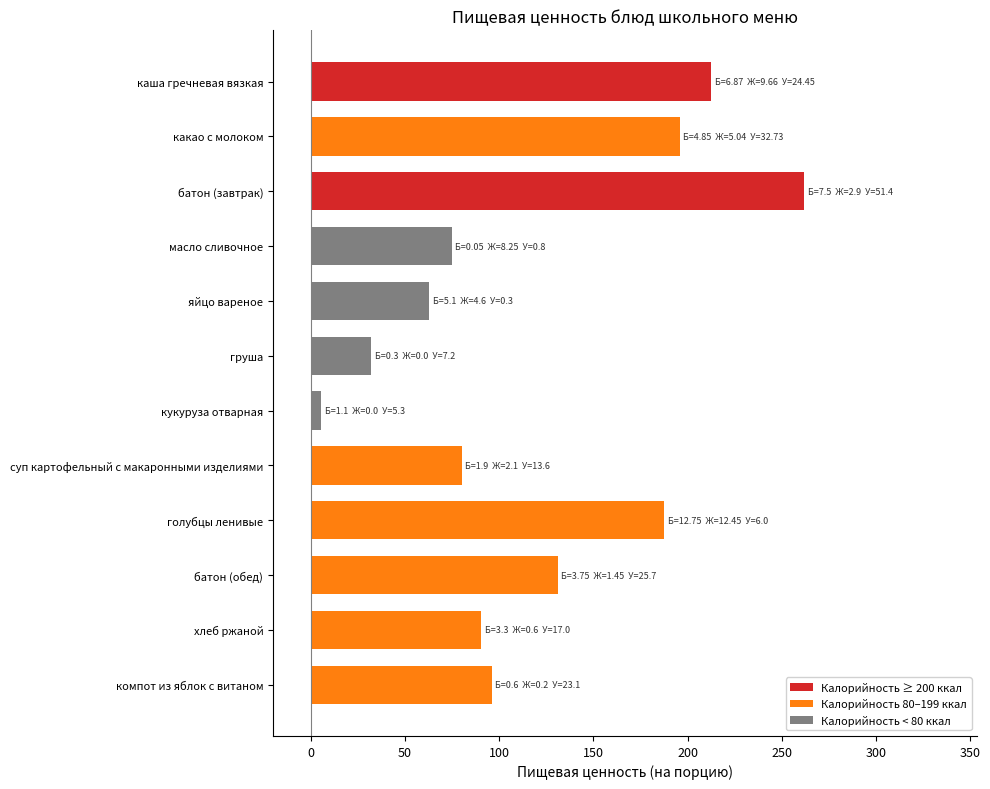

List the labels in order of value, smallest first.

кукуруза отварная, груша, яйцо вареное, масло сливочное, суп картофельный с макаронными изделиями, хлеб ржаной, компот из яблок с витаном, батон (обед), голубцы ленивые, какао с молоком, каша гречневая вязкая, батон (завтрак)